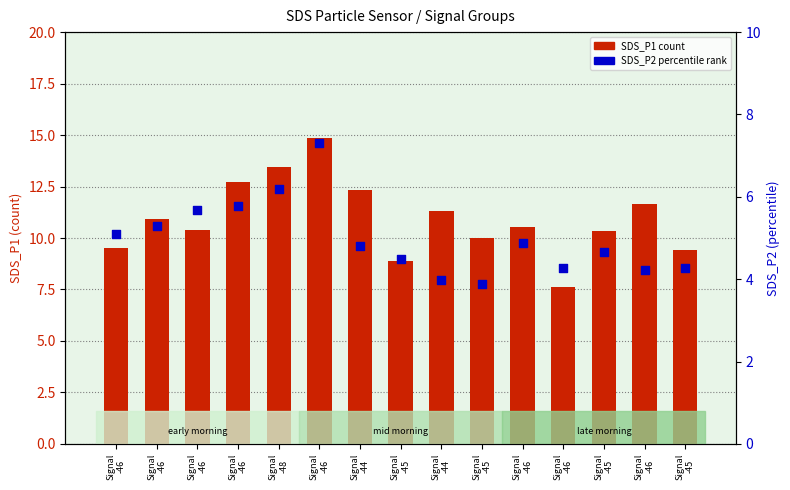

Which series has the widest spread of Y values?

SDS_P1 (count)